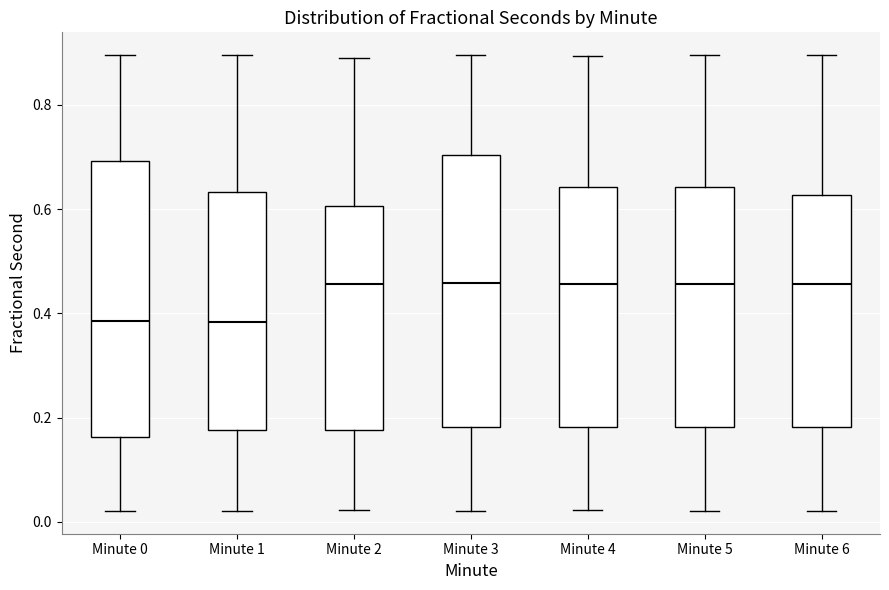

Reading left to right, read every box against the y-axis: the position of its median line, the range the box covers, and the ends of its whiskers. The values are not printed on the chart, so give them approximately, as read against the axis.

Minute 0: median 0.38, box 0.16 to 0.70, whiskers 0.02 to 0.90
Minute 1: median 0.38, box 0.18 to 0.64, whiskers 0.02 to 0.90
Minute 2: median 0.46, box 0.18 to 0.60, whiskers 0.02 to 0.90
Minute 3: median 0.46, box 0.18 to 0.70, whiskers 0.02 to 0.90
Minute 4: median 0.46, box 0.18 to 0.64, whiskers 0.02 to 0.90
Minute 5: median 0.46, box 0.18 to 0.64, whiskers 0.02 to 0.90
Minute 6: median 0.46, box 0.18 to 0.62, whiskers 0.02 to 0.90